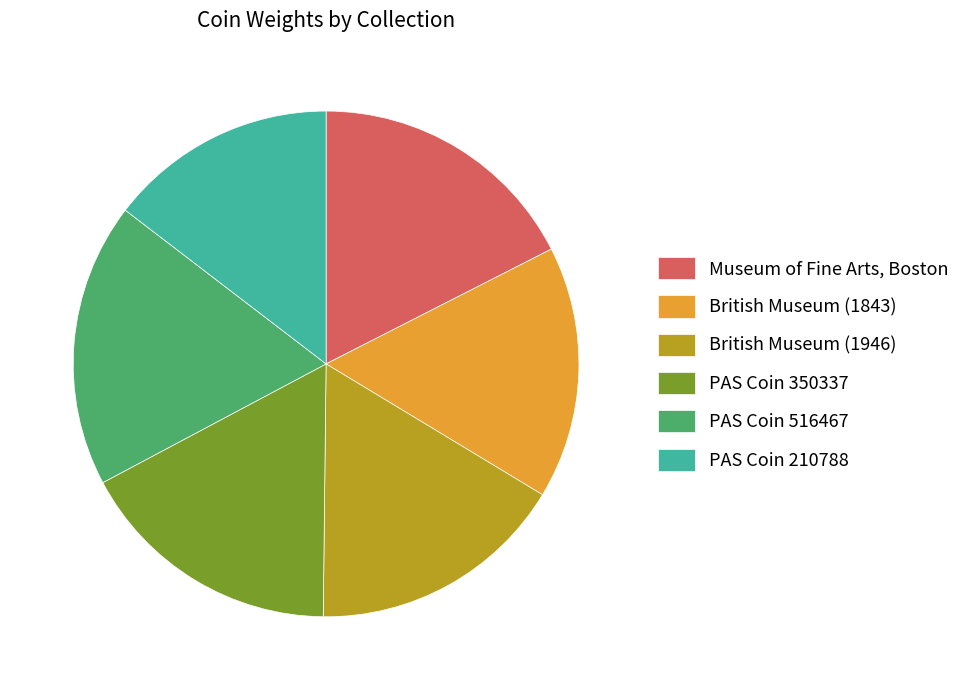

Which category has the smallest portion of the pie?

PAS Coin 210788